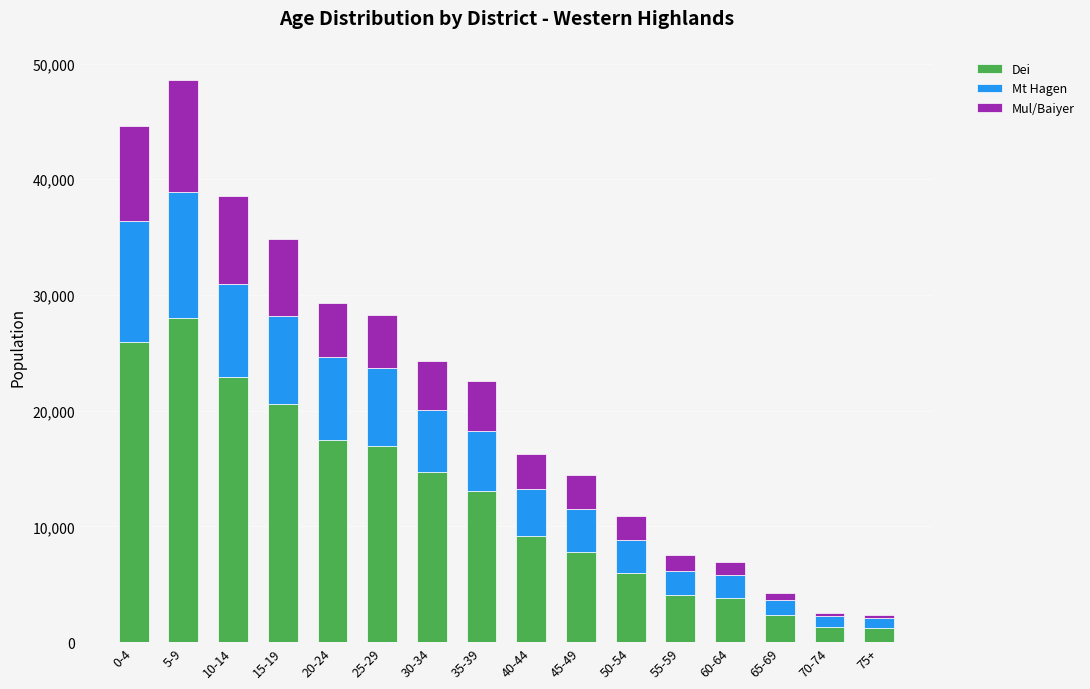

At which label does Dei reach its peak?

5-9